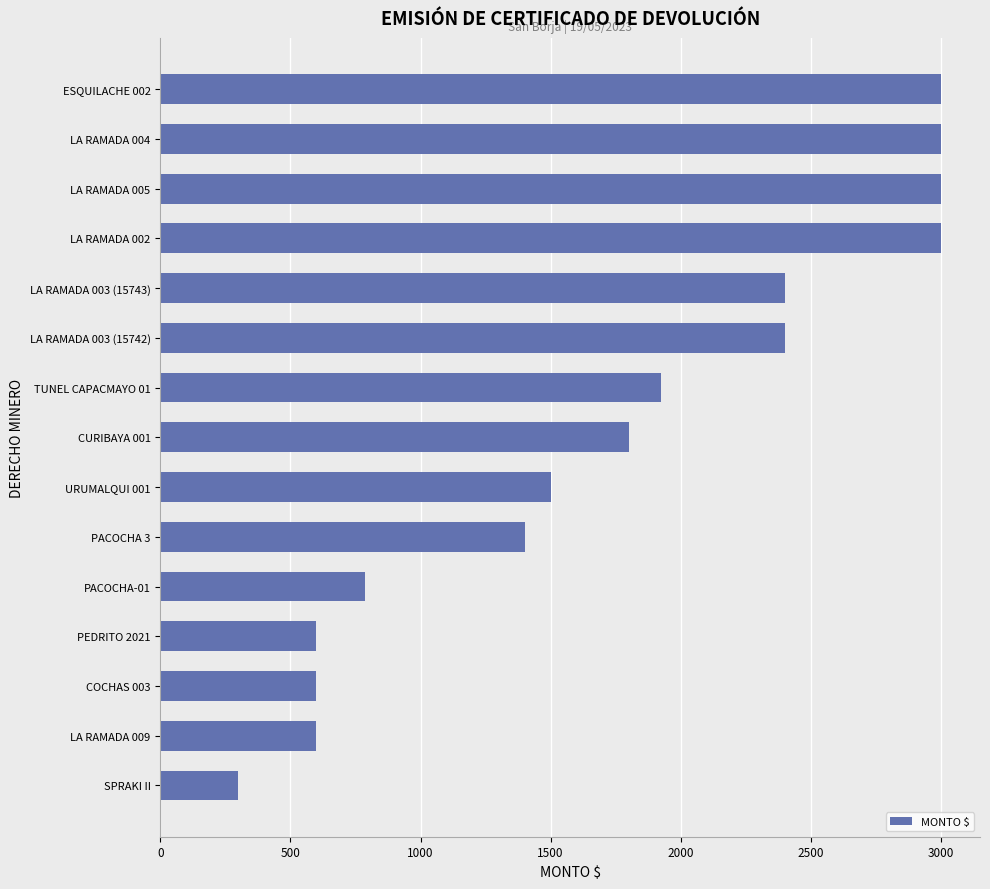

What is the change in value from PACOCHA 3 to LA RAMADA 004?

+1600.0